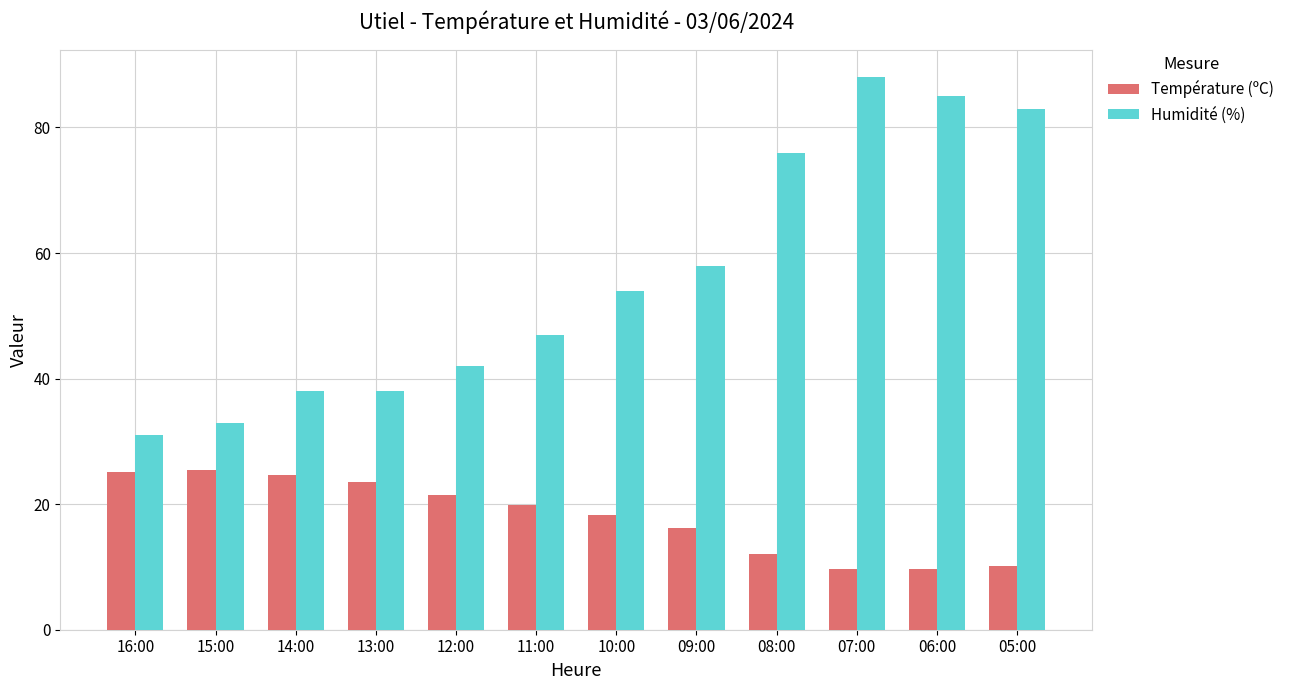

At which label does Humidité (%) reach its minimum?

16:00